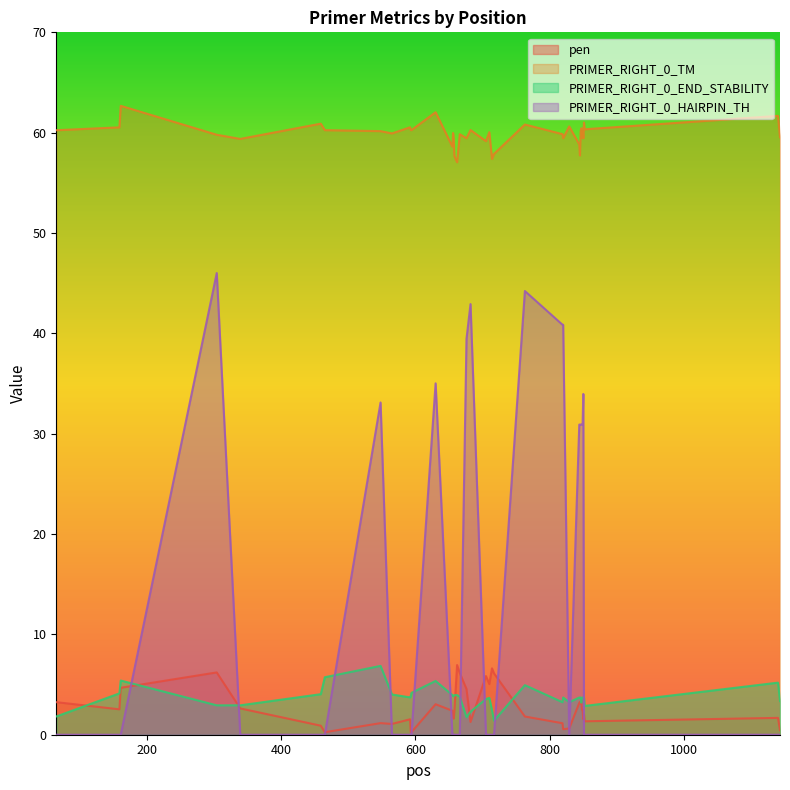

Which category has the lowest value across all series?

65